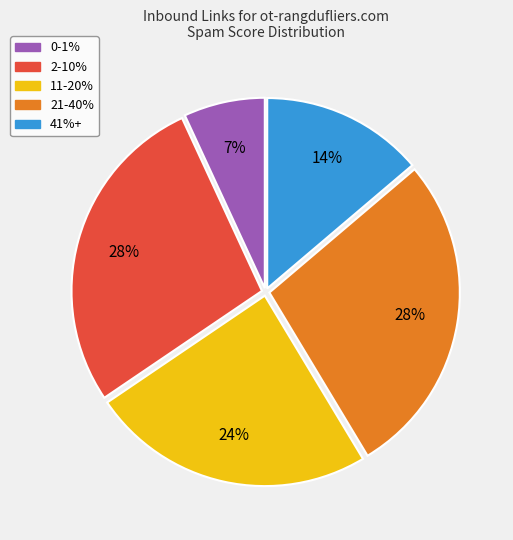

What percentage is the 11-20% slice, to the nearest percent?

24%